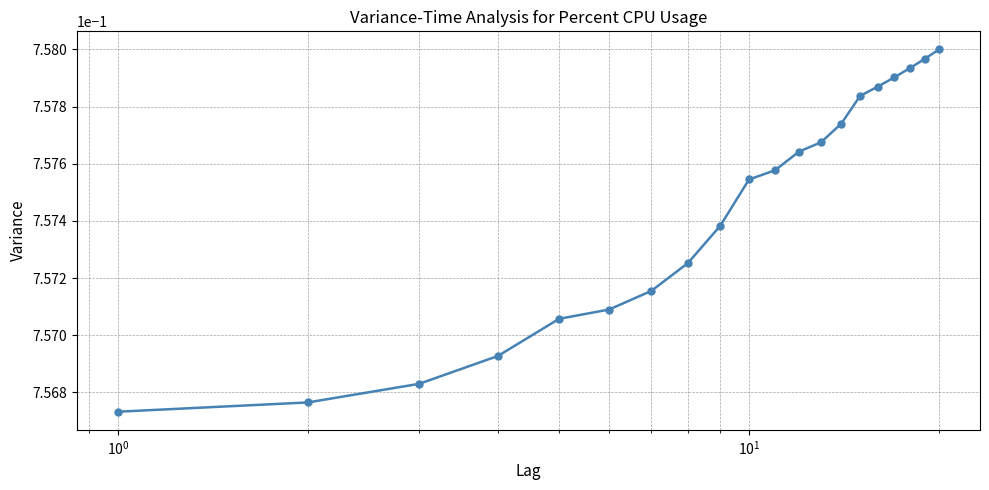

How many lines are shown in the chart?

1